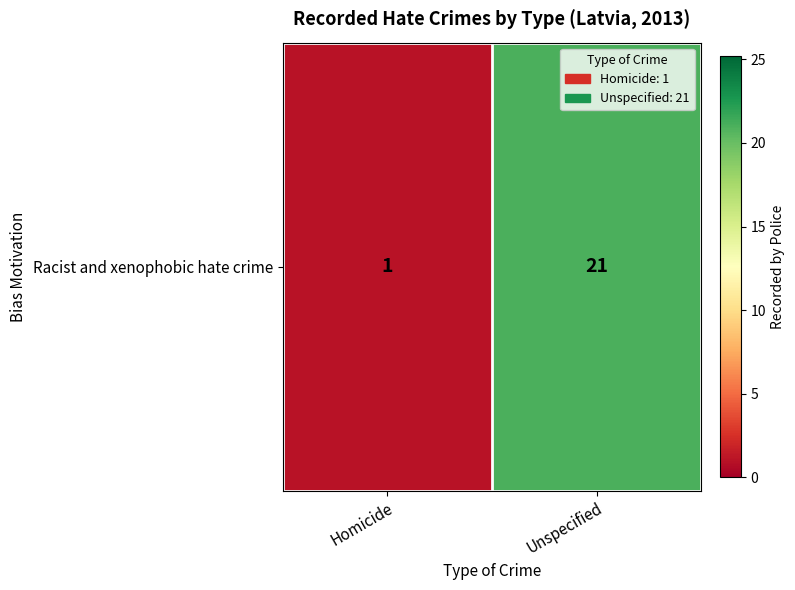

The value at Unspecified is 21. True or false?

True